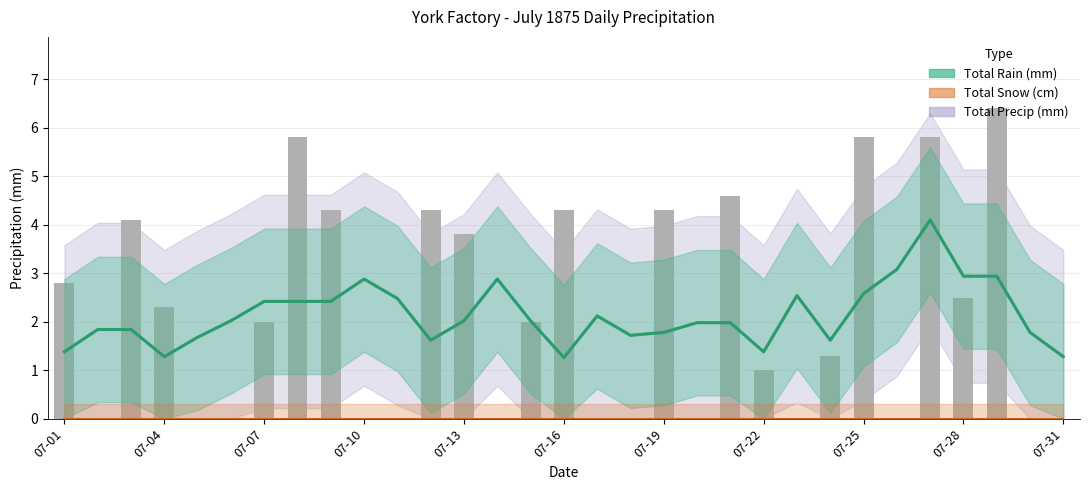

What is the value of the Total Precip (mm) bar at the 3rd from the left?

4.1